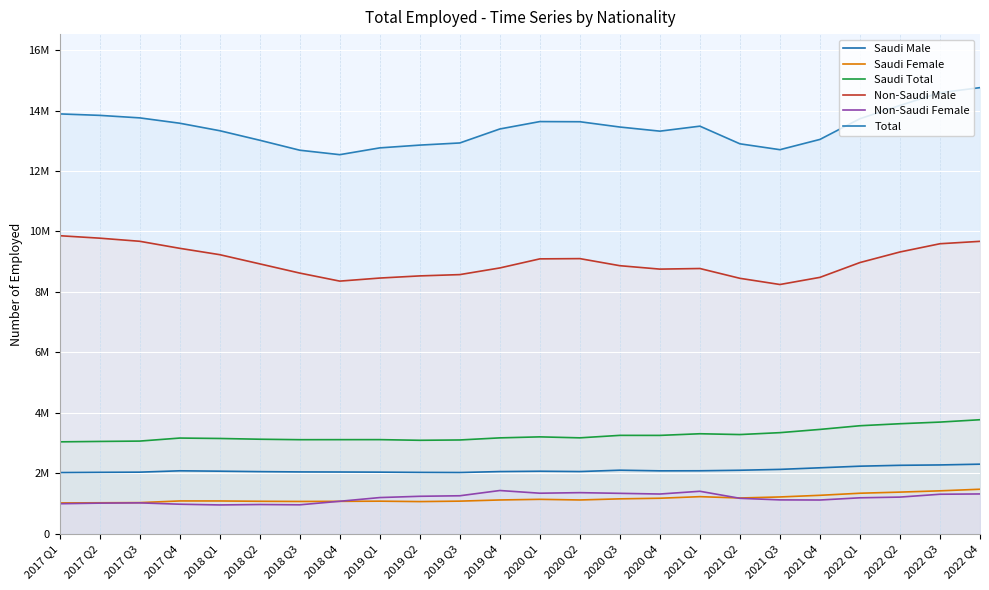

How many values in the Saudi Female series exceed 1115655?

11